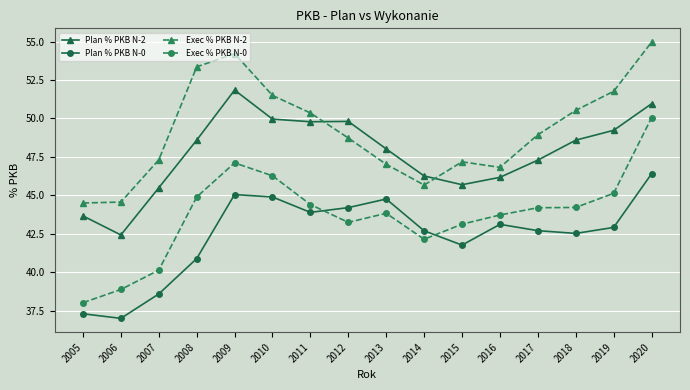

Which category has the highest value across all series?

2020